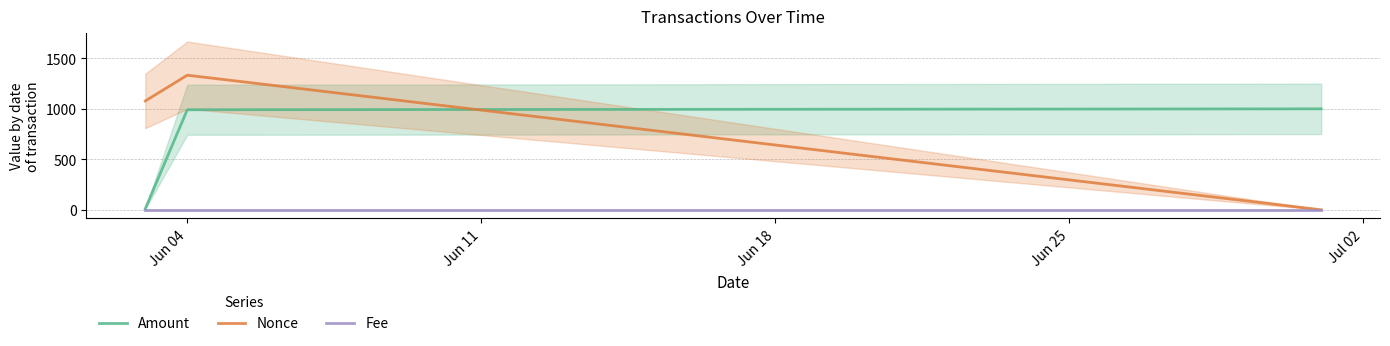

Which series changed the most between Jun 04 and Jun 11?

Amount